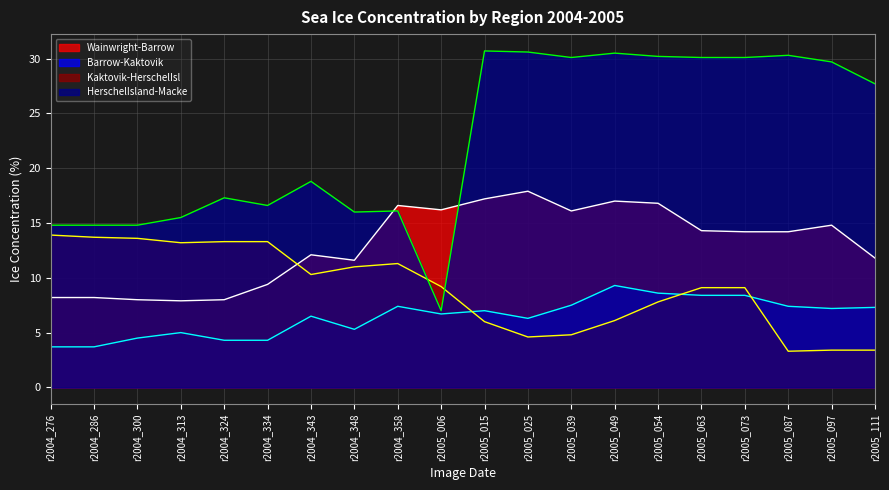

True or false: Wainwright-Barrow has a value of 11.8 at r2005_111.

True